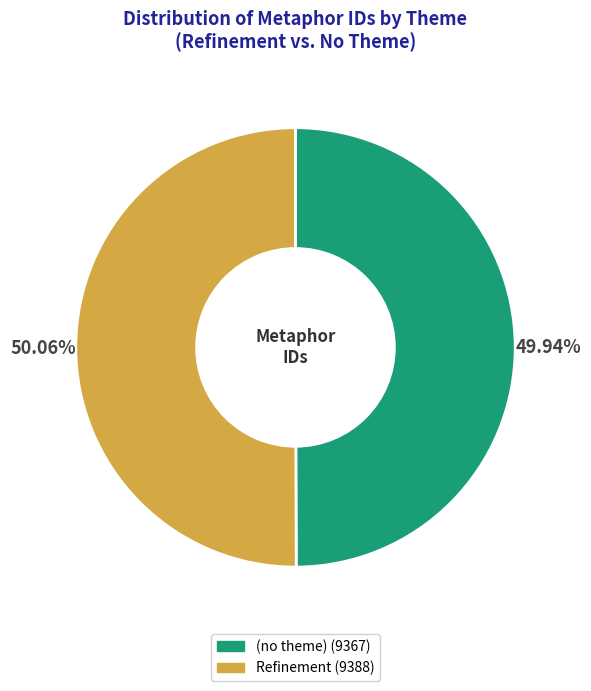

Does any single category account for the majority?

Yes